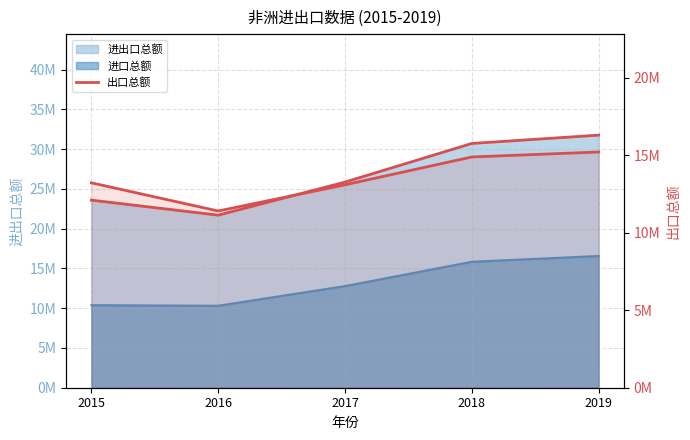

At which category does the chart reach its minimum across all series?

2016